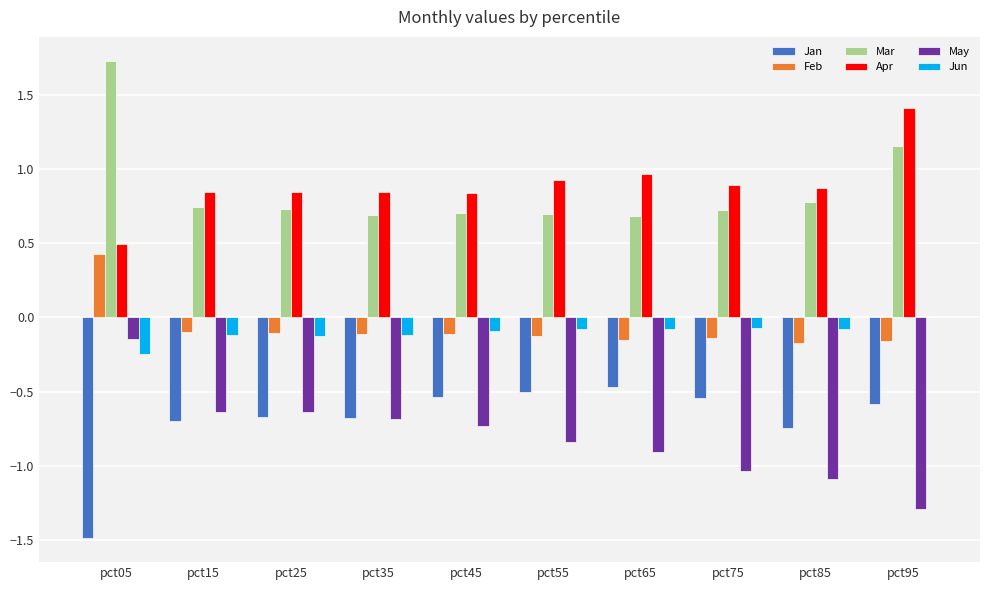

What is the maximum value shown in the chart?

1.7